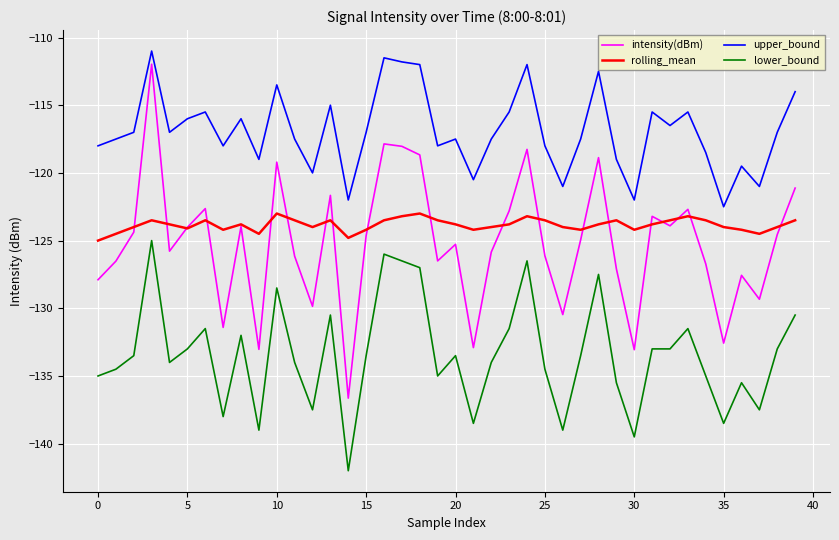

True or false: lower_bound and intensity(dBm) cross at least once.

False